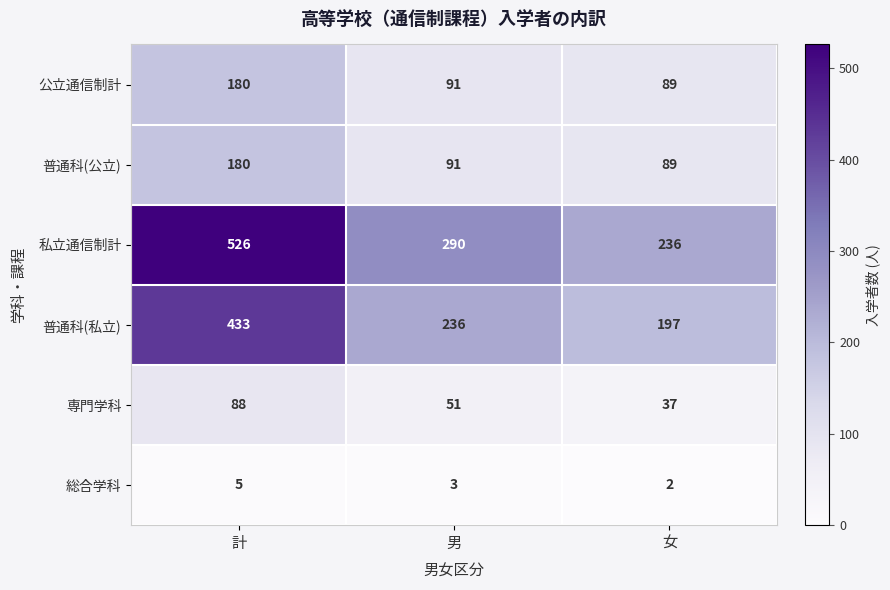

How many data points does each series have?

3